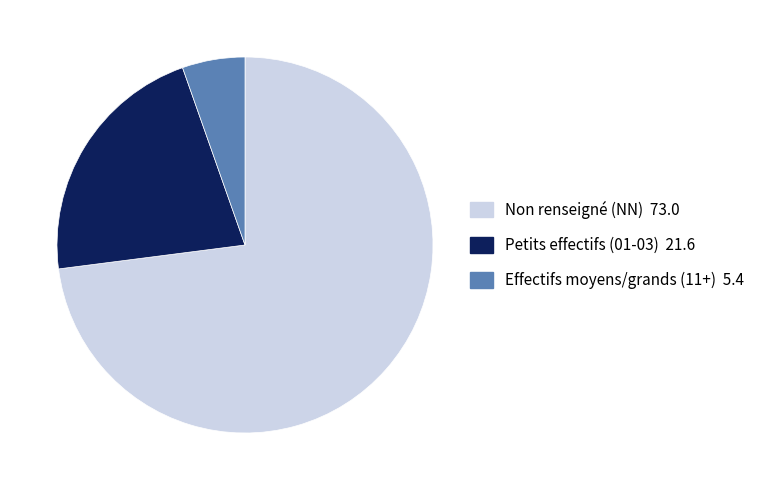

The Non renseigné (NN) 73.0 slice represents 73% of the pie. True or false?

True